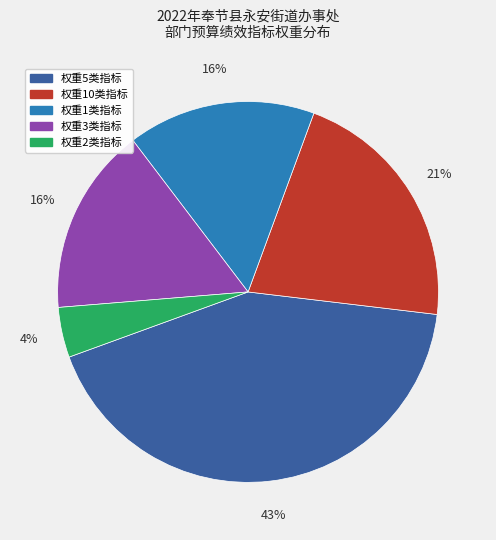

Does any single category account for the majority?

No